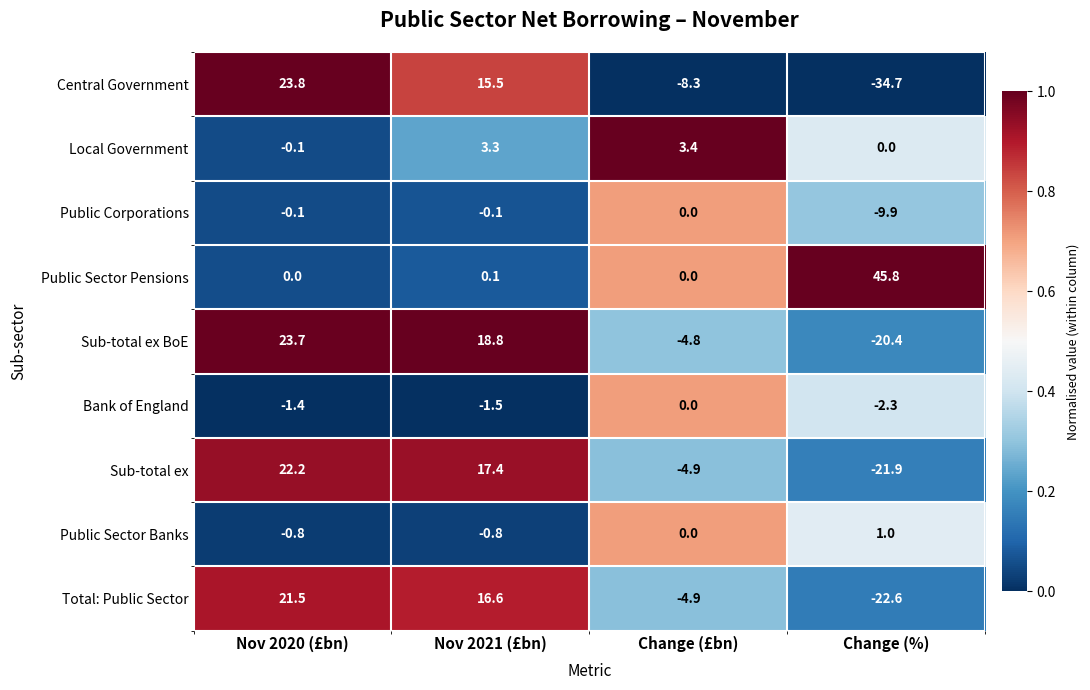

Where is Sub-total ex BoE nearest to the value 1?

Change (£bn)